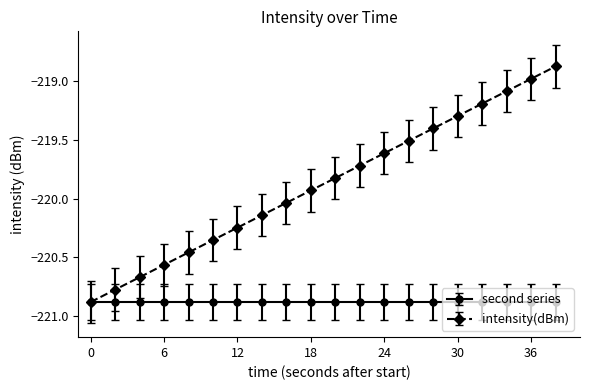

True or false: intensity(dBm) has more than 1 interior local peaks.

False